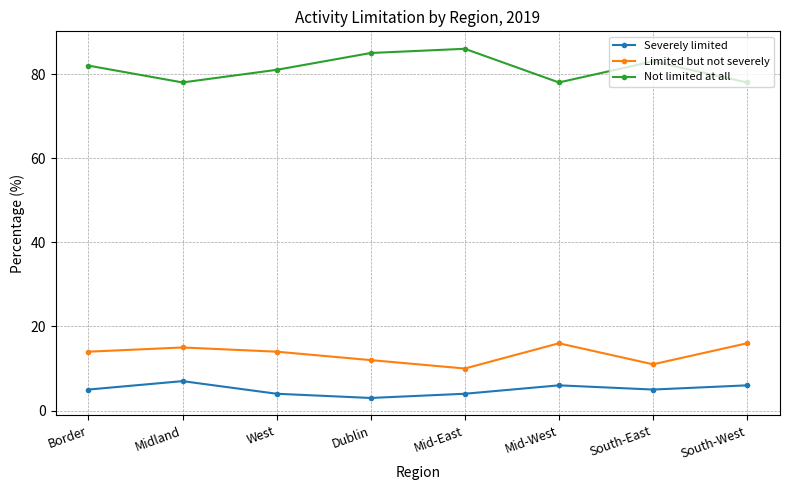

Is the value of Limited but not severely at Mid-East greater than the value of Not limited at all at South-West?

No